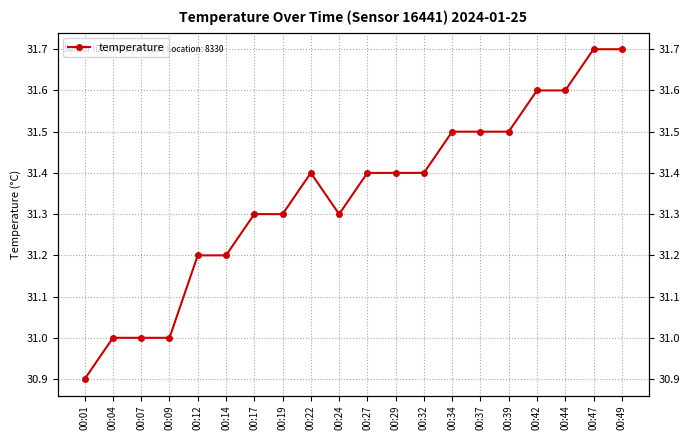

Which category has the lowest value across all series?

00:01